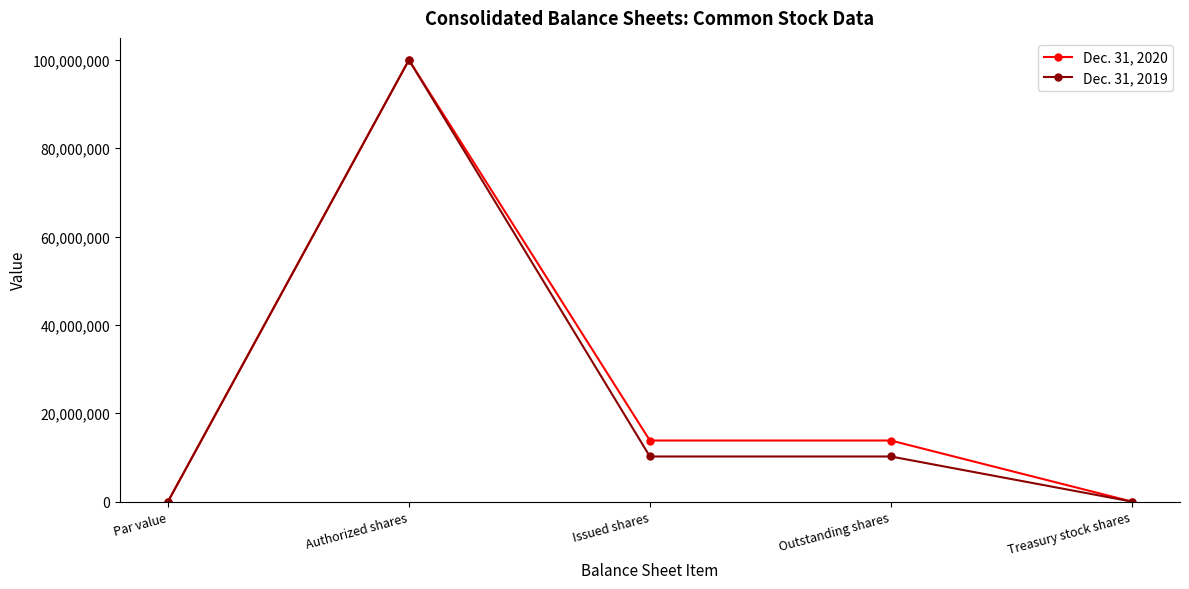

Is it true that Dec. 31, 2019 equals 60328281 at Par value?

False